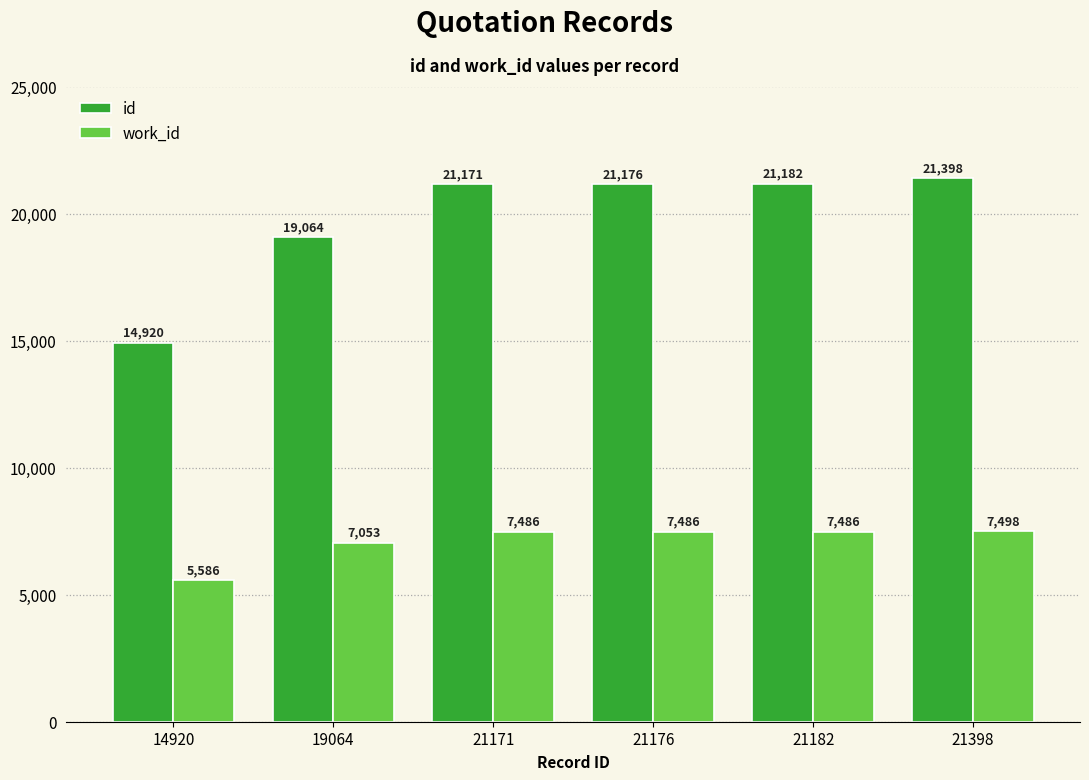

What is the value of the id bar at the 5th from the left?

21182